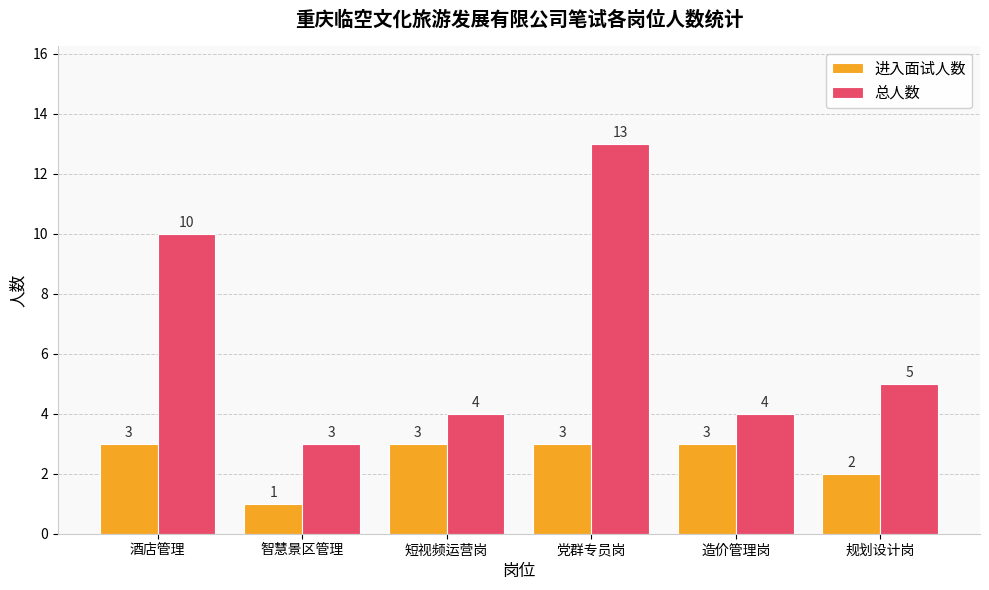

What is the sum of all 总人数 values?

39